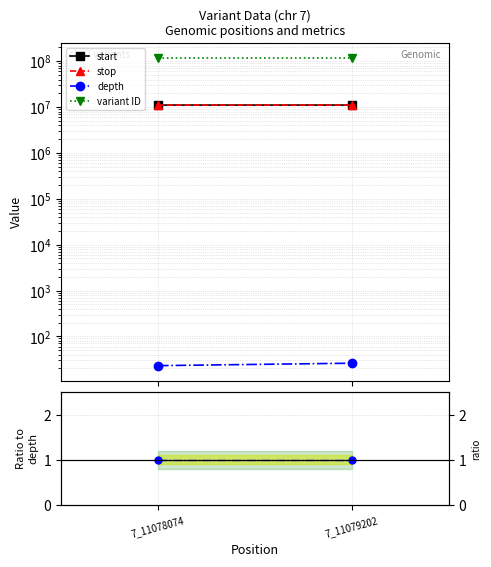

What is the smallest value displayed?

1.0